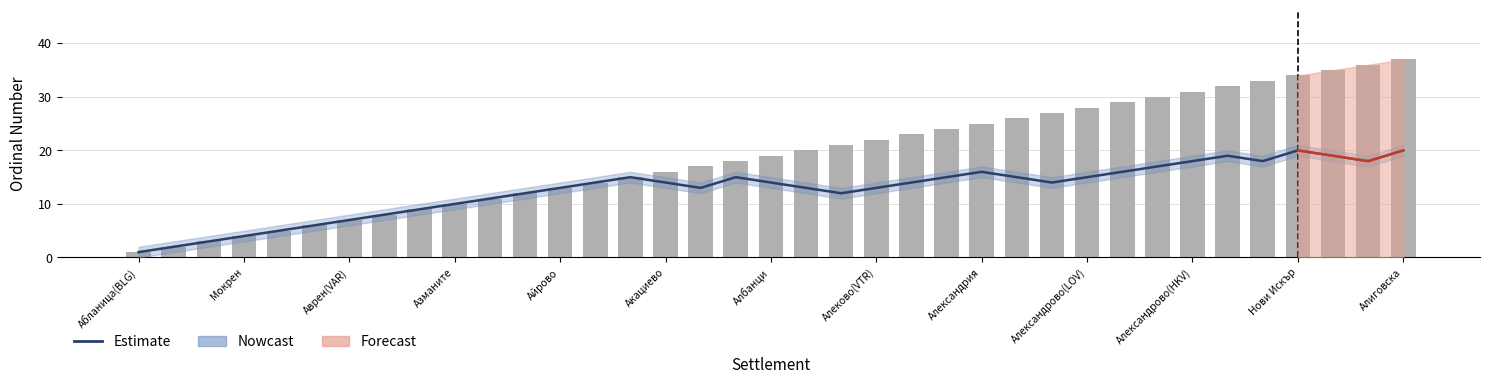

What is the sum of all Estimate values?

468